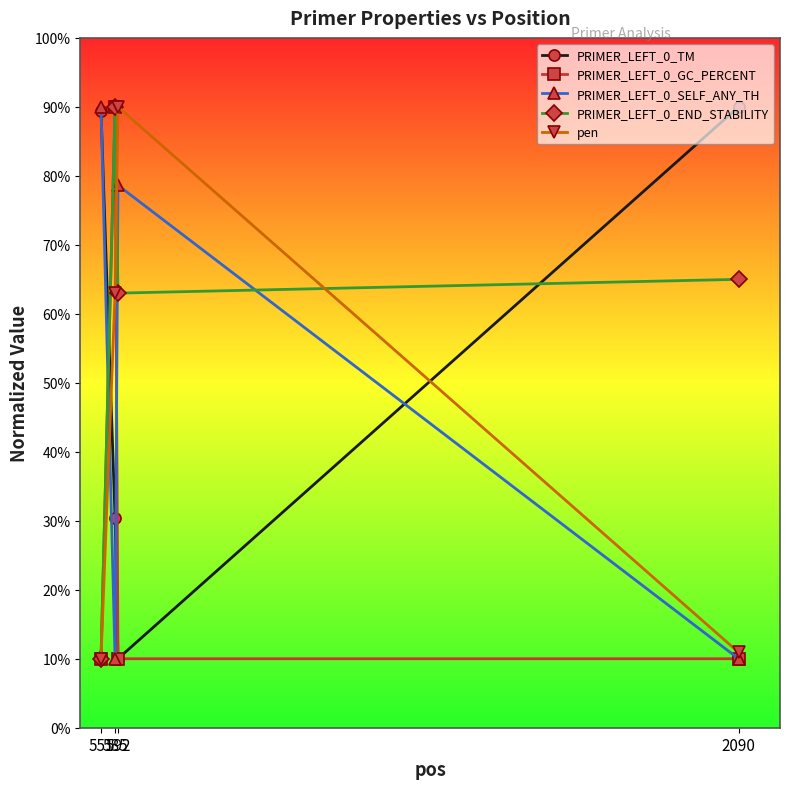

How many lines are shown in the chart?

5